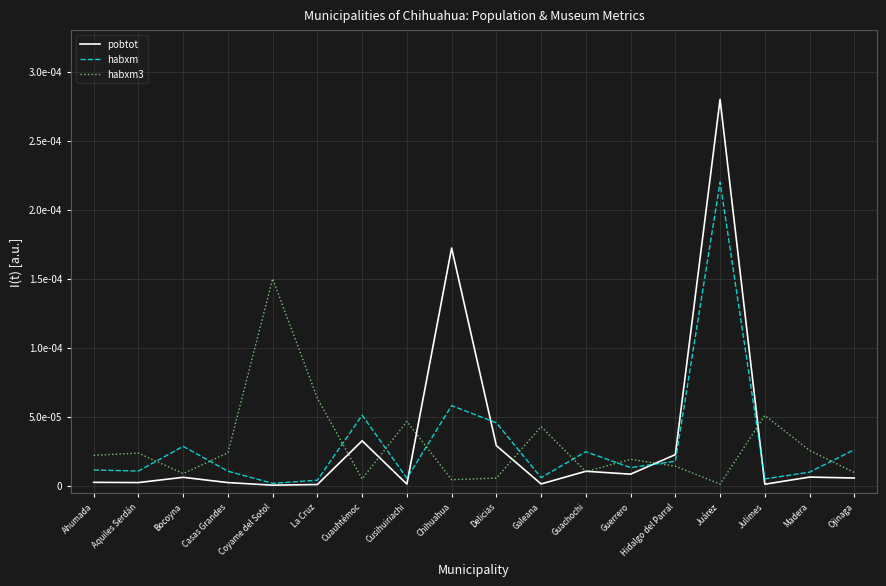

What are all the series names shown in the legend?

pobtot, habxm, habxm3